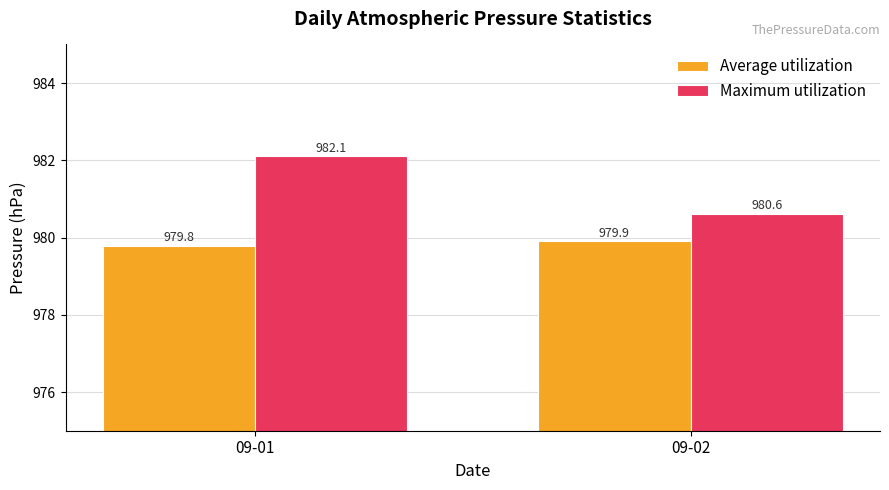

At which label is Maximum utilization closest to 981?

09-02